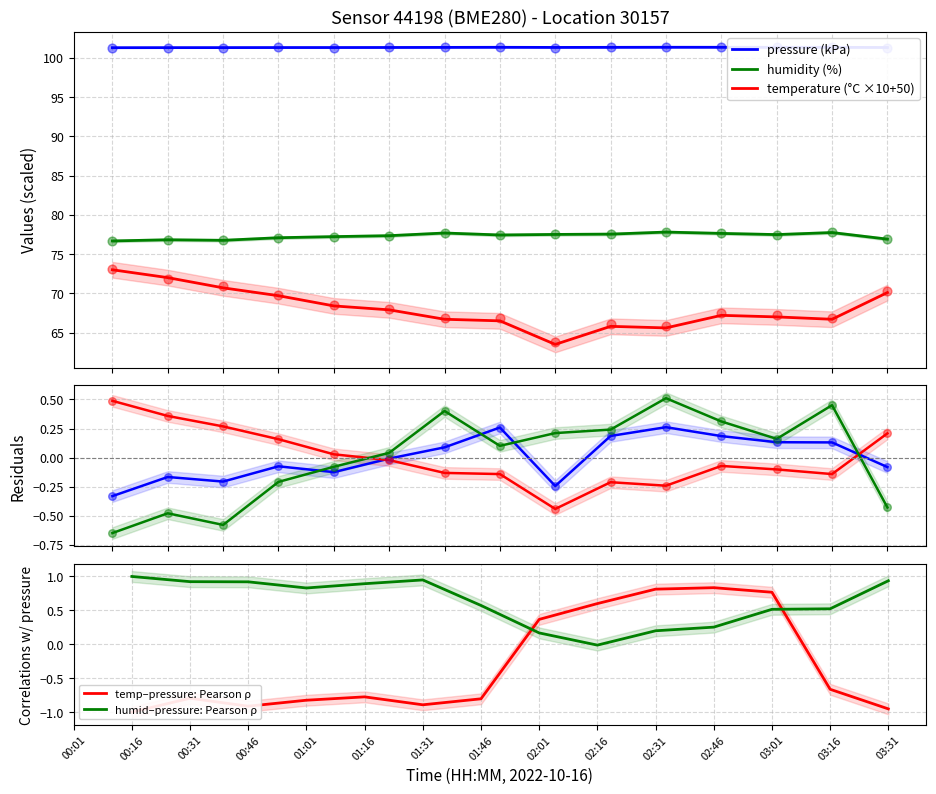

Which series contains the lowest Y value?

temperature